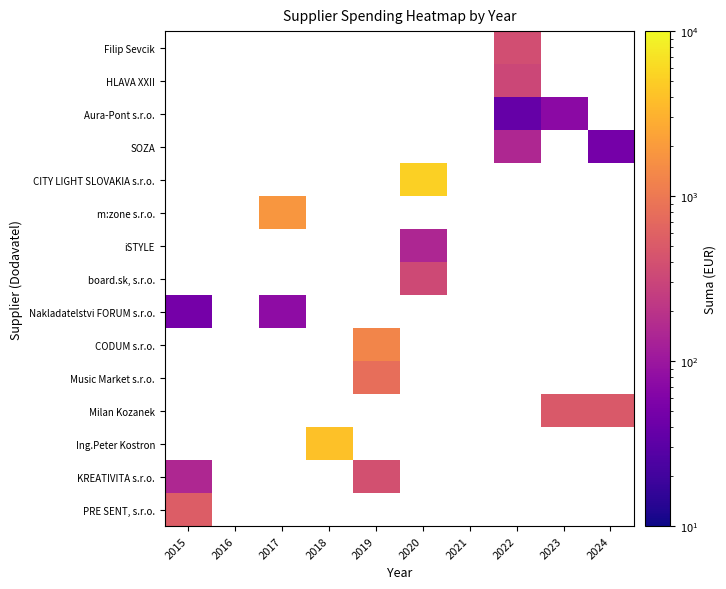

Count the number of categories in the chart.

10